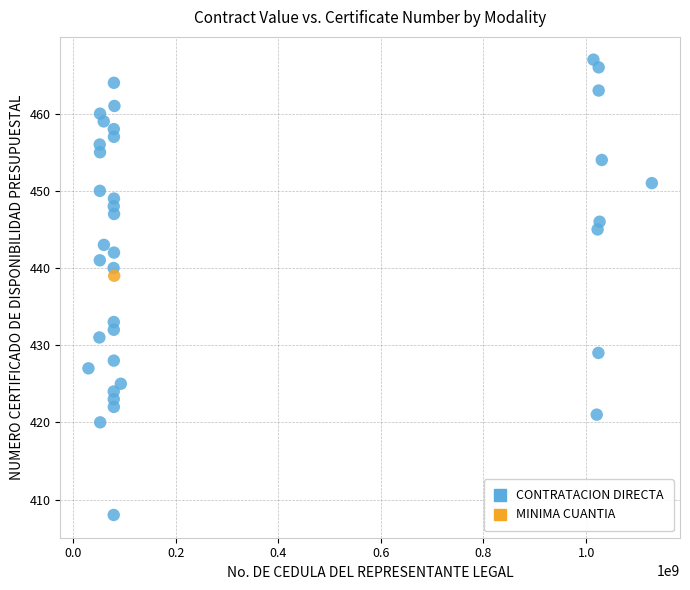

What are all the series names shown in the legend?

CONTRATACION DIRECTA, MINIMA CUANTIA